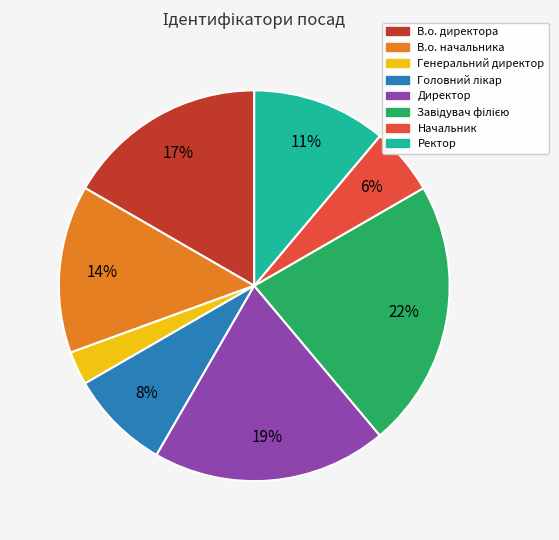

Do В.о. директора and Начальник together represent more than half of the pie?

No